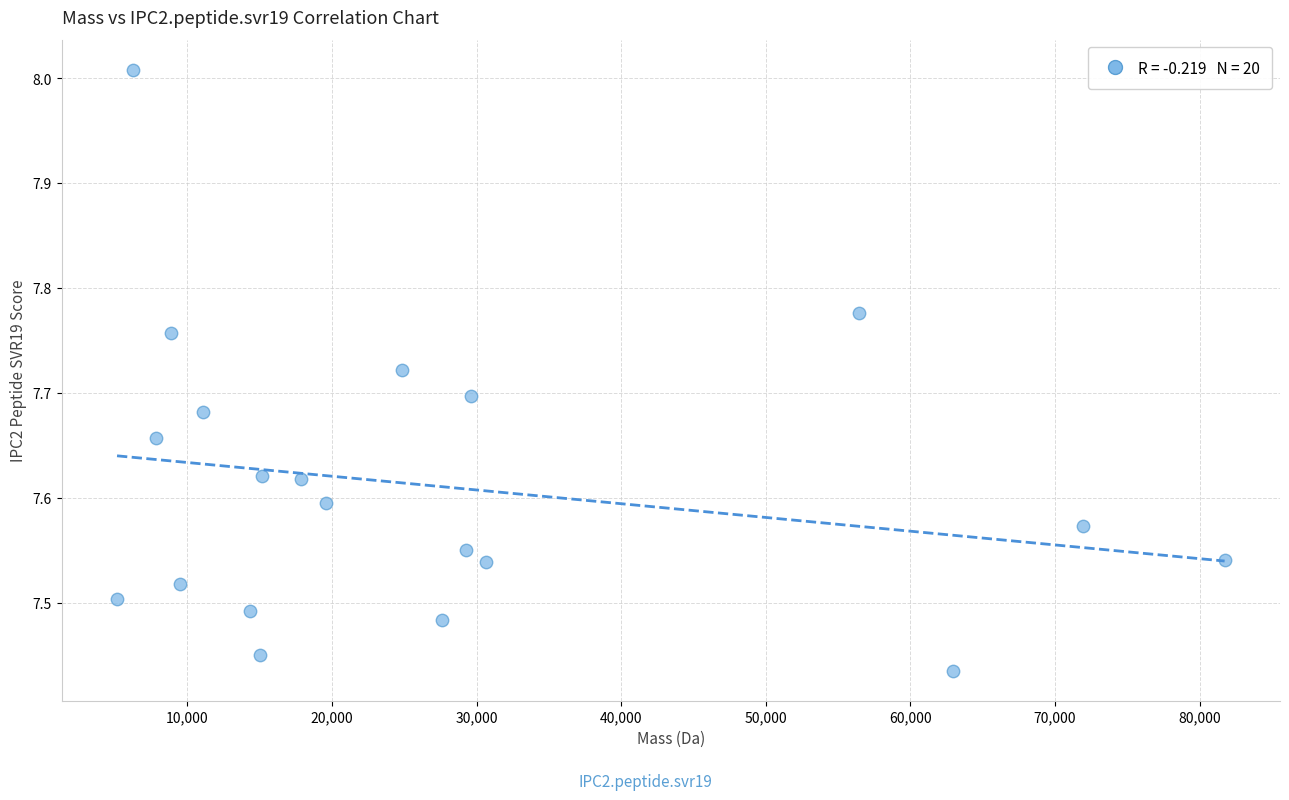

What is the range of Y values (max minus min)?

0.6